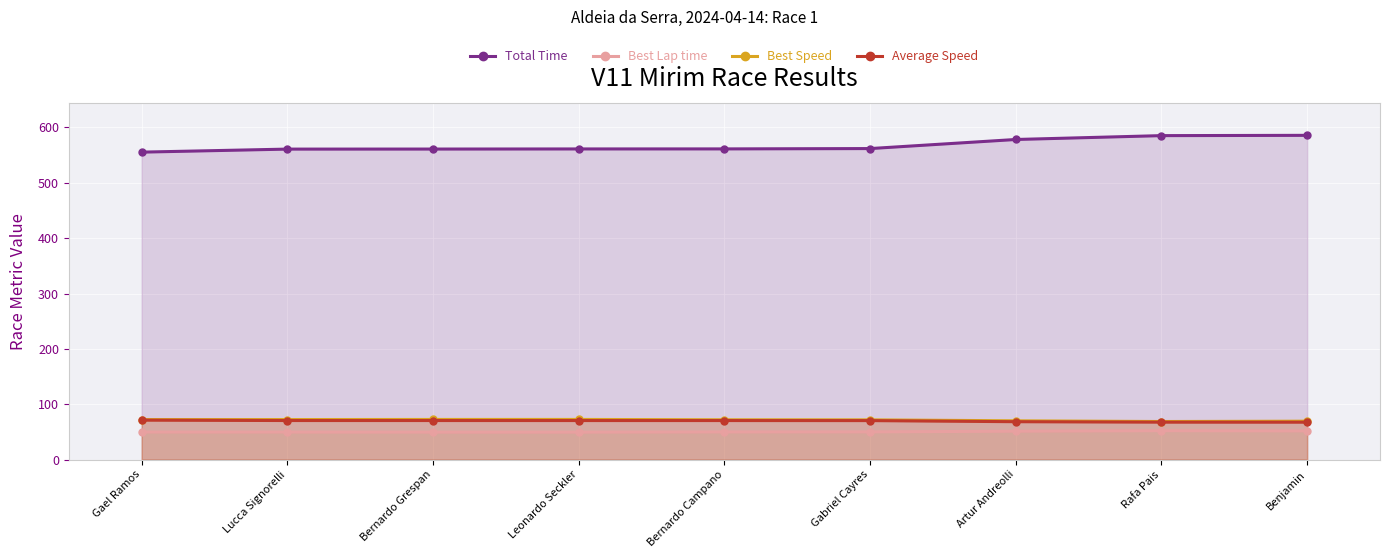

Reading left to right, what are all the values shown in this chart?

Total Time: 555.5	561.0	561.1	561.3	561.3	561.9	578.3	585.3	585.8
Best Lap time: 49.8	49.7	49.6	49.6	50.0	50.1	51.3	52.3	51.8
Best Speed: 72.3	72.4	72.5	72.6	72.0	71.9	70.1	68.8	69.5
Average Speed: 71.3	70.6	70.6	70.6	70.5	70.5	68.5	67.7	67.6